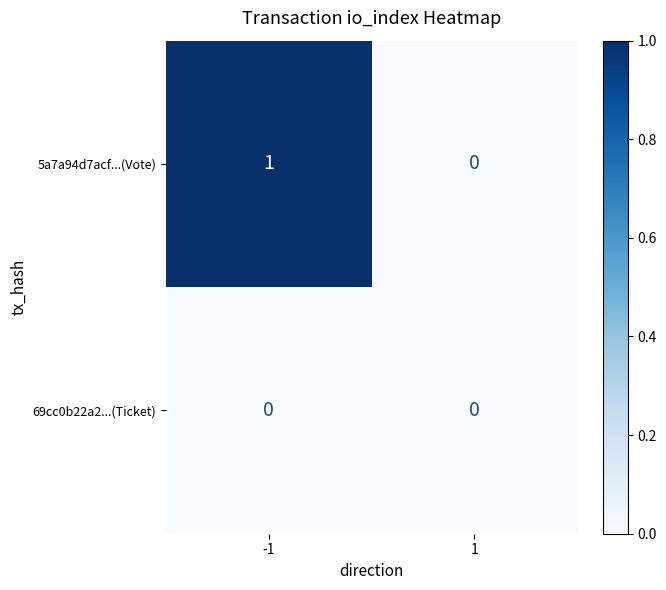

Which series has the widest spread of values?

5a7a94d7acf...(Vote)